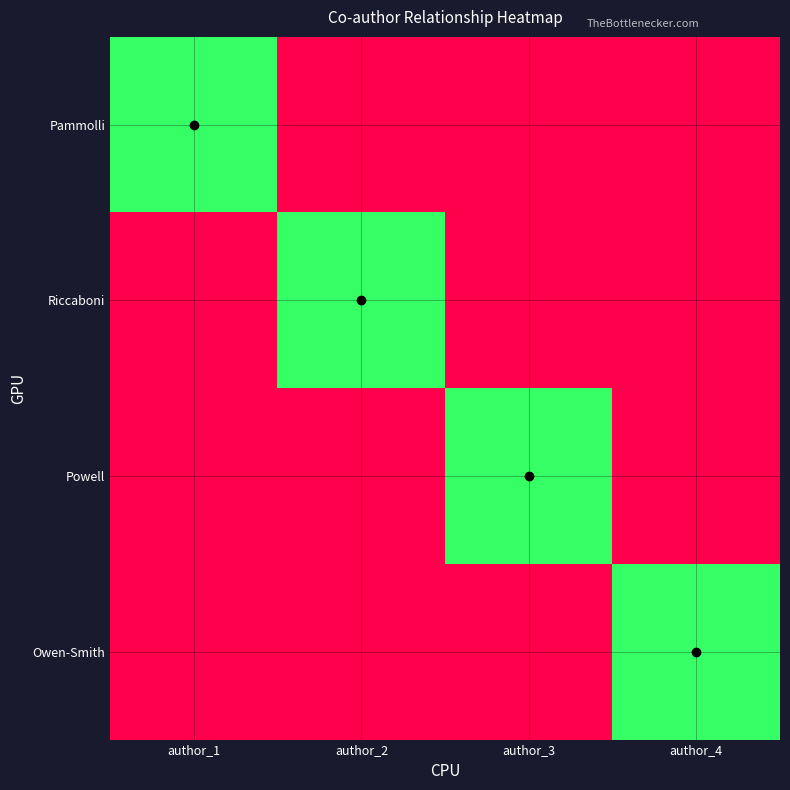

At which category does the chart reach its peak across all series?

author_1